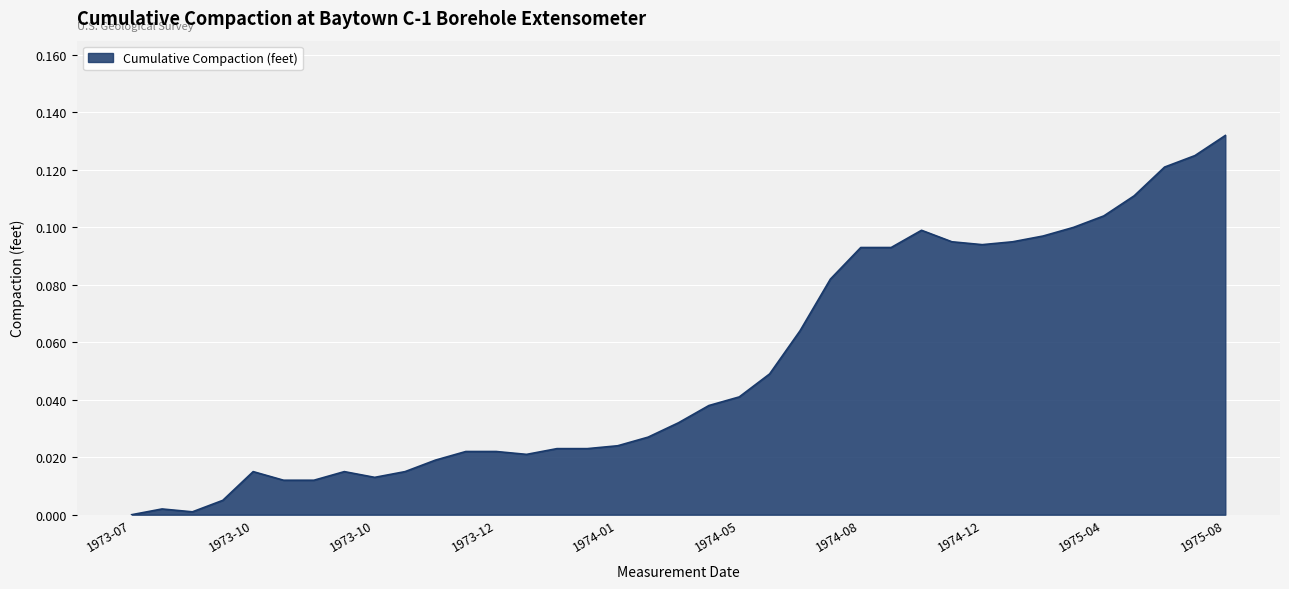

How many values exceed 0?

36